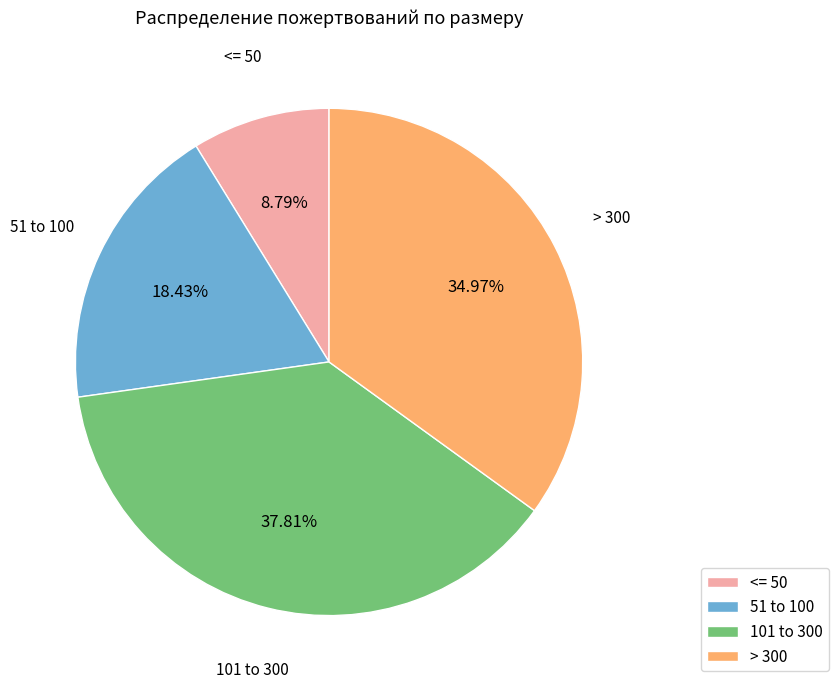

How many segments does this pie chart have?

4